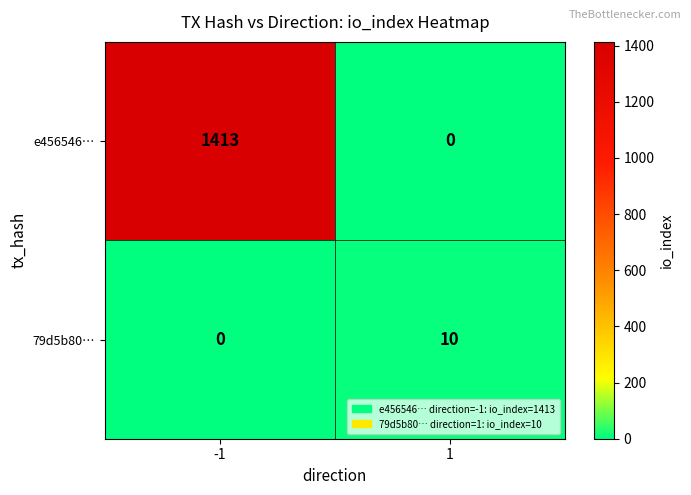

What is the approximate value of e456546… at -1?

1413